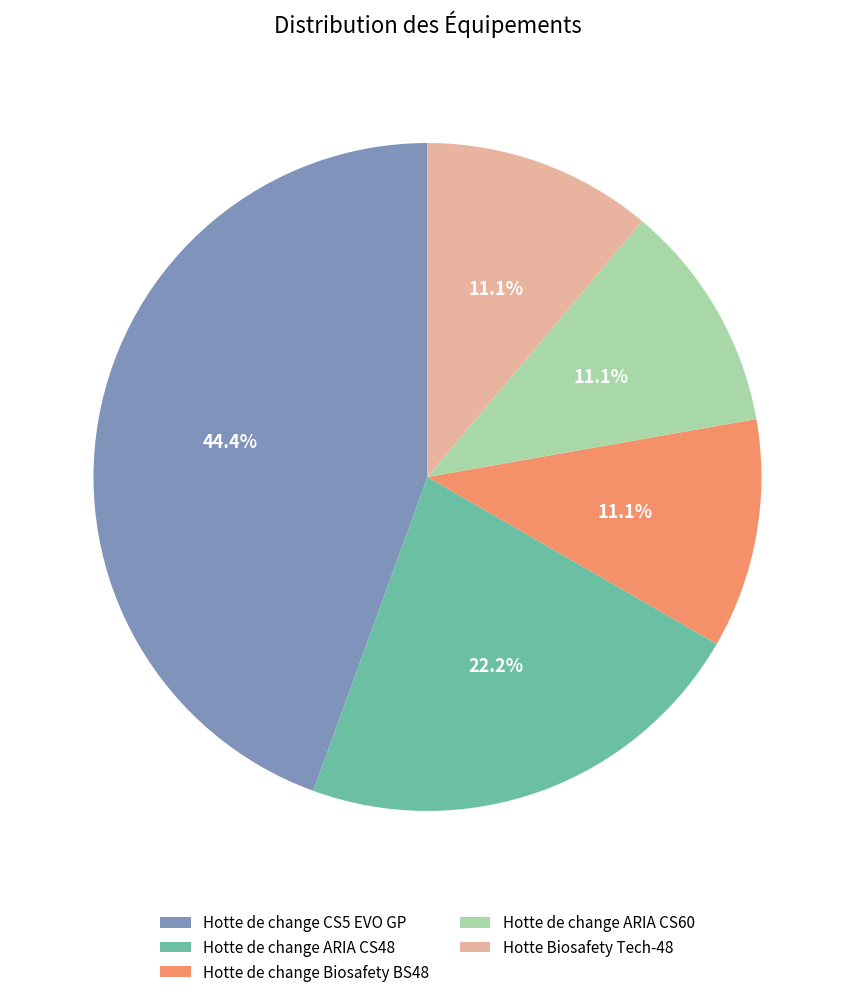

How many slices are in this pie chart?

5